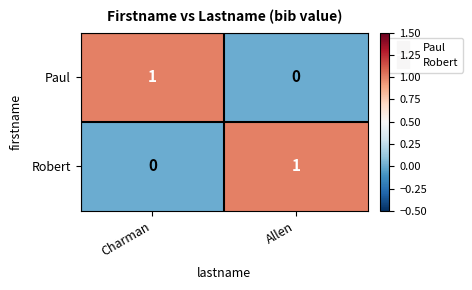

Is it true that Robert equals 0 at Charman?

True